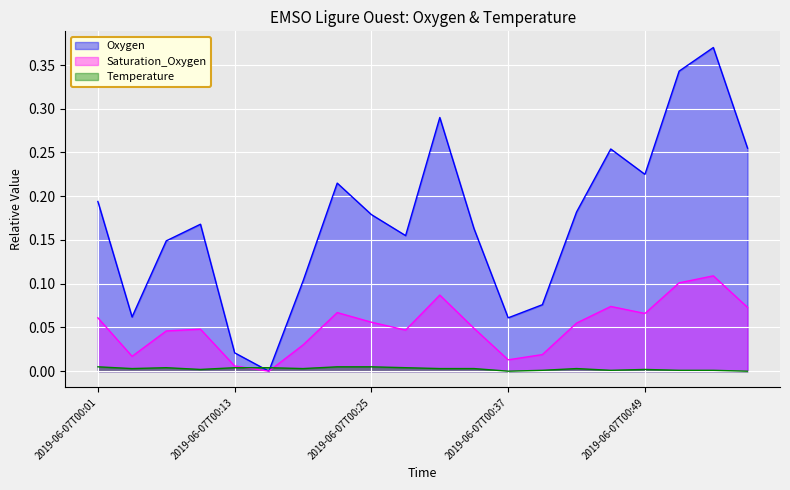

True or false: Oxygen has a value of 0.0 at 2019-06-07T00:13.

True